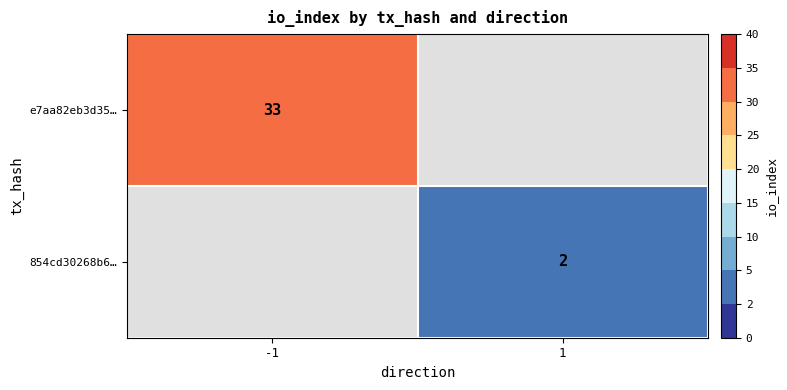

Between 1 and -1, which is larger?

-1